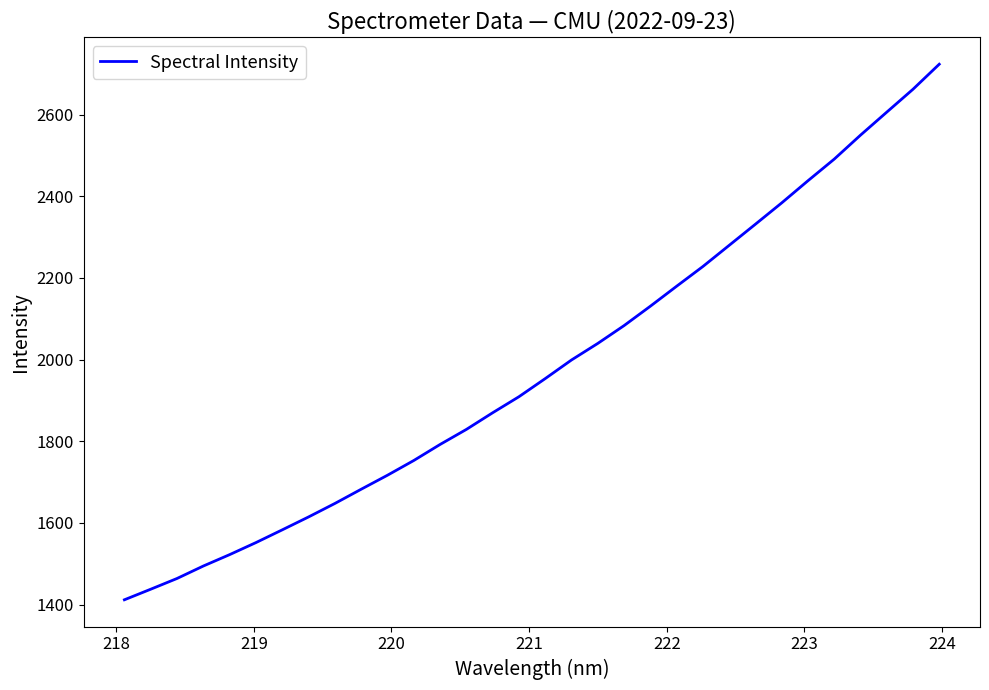

What is the average value?

1979.9